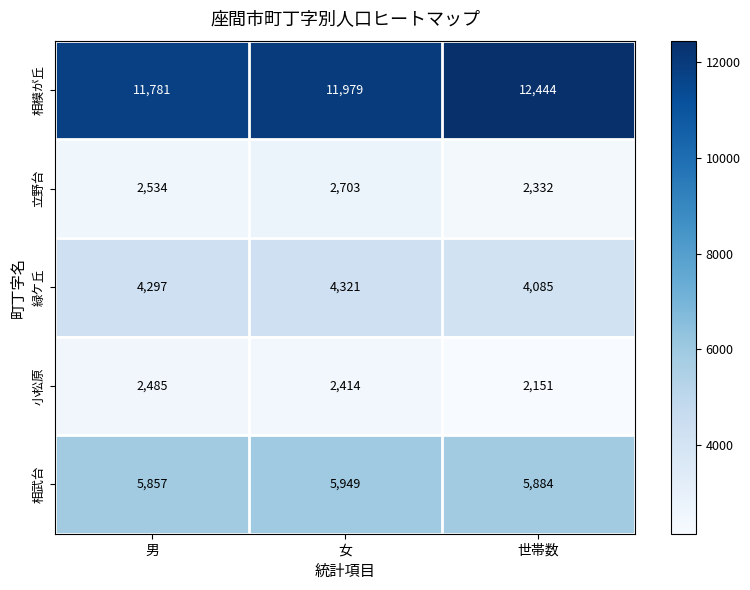

Between 男 and 女, which series saw the biggest shift?

相模が丘